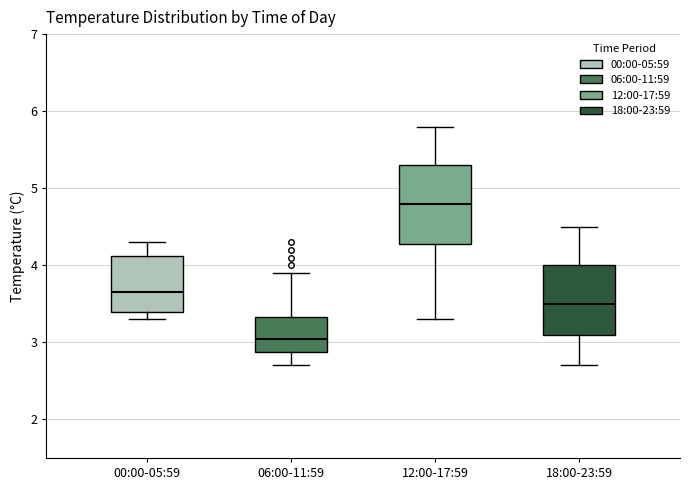

Reading left to right, transcribe this box plot: for each box, give where its median line is, the range the box spans, and where its two whiskers end, as read against the y-axis. The values are not printed on the chart, so give them approximately, as read against the axis.

00:00-05:59: median 3.7, box 3.4 to 4.1, whiskers 3.3 to 4.3
06:00-11:59: median 3.1, box 2.9 to 3.3, whiskers 2.7 to 3.9
12:00-17:59: median 4.8, box 4.3 to 5.3, whiskers 3.3 to 5.8
18:00-23:59: median 3.5, box 3.1 to 4.0, whiskers 2.7 to 4.5